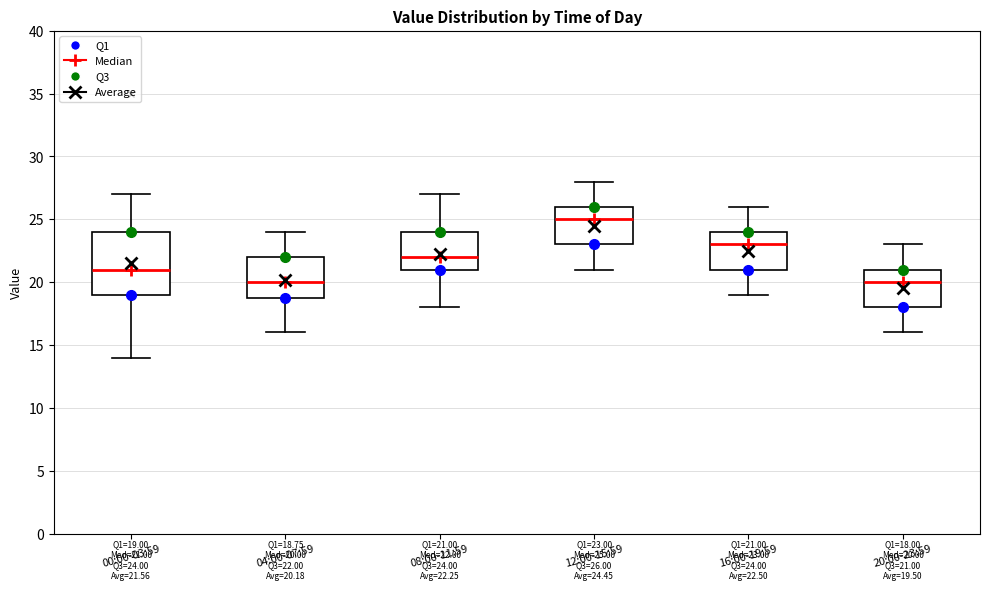

Comparing the boxes themselves (not the whiskers), which one is the tallest?

00:00-03:59